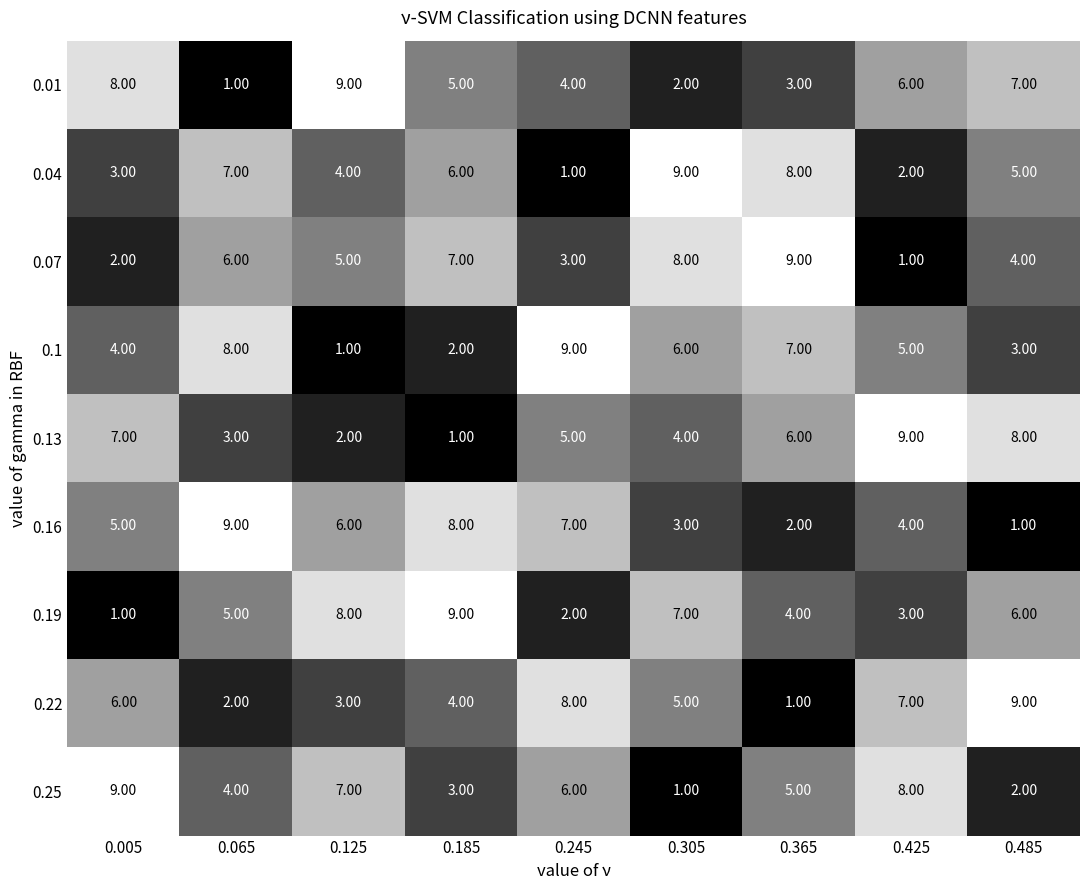

What is the difference between the highest and lowest values at 0.305?

8